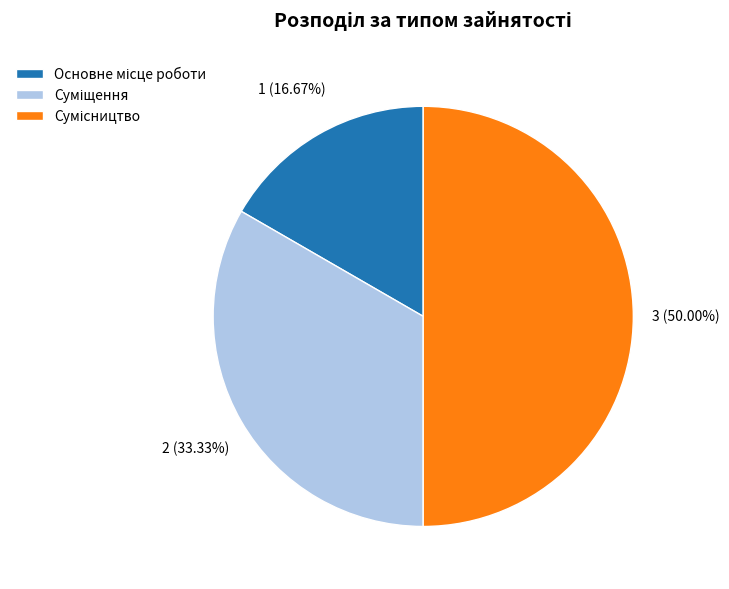

Count the number of slices in the pie.

3